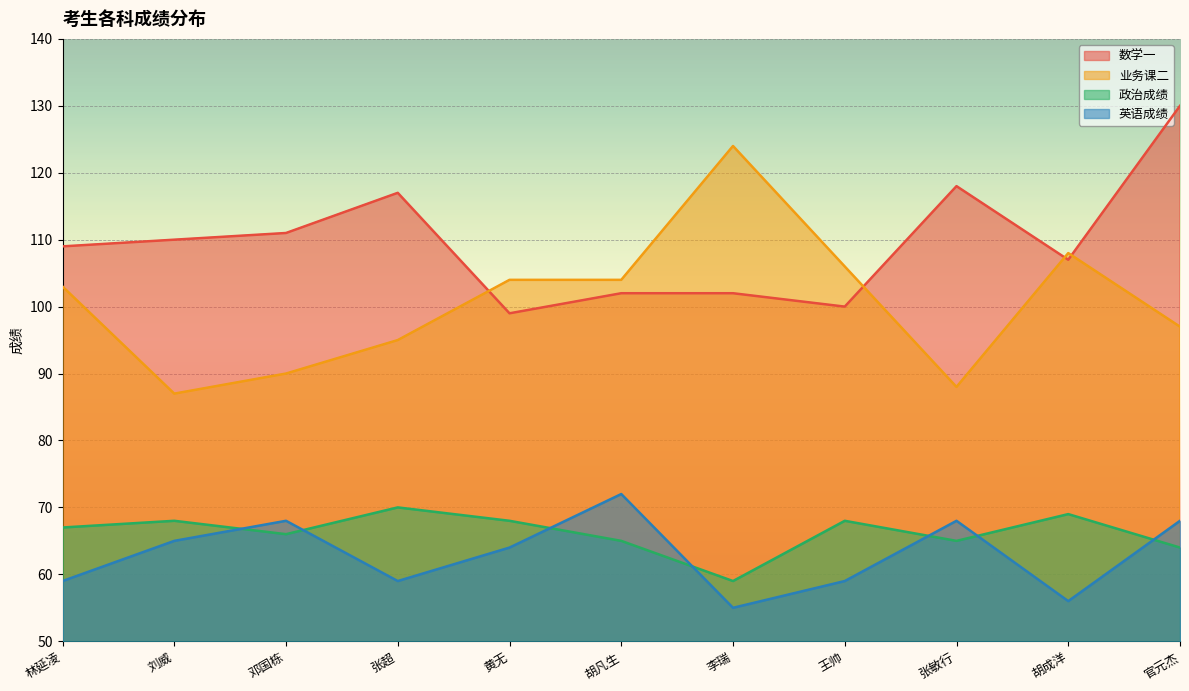

Reading right to left, list all the values displayed in this chart.

数学一: 官元杰=130	胡成洋=107	张敏行=118	王帅=100	李瑞=102	胡凡生=102	黄无=99	张超=117	邓国栋=111	刘威=110	林延凌=109
业务课二: 官元杰=97	胡成洋=108	张敏行=88	王帅=106	李瑞=124	胡凡生=104	黄无=104	张超=95	邓国栋=90	刘威=87	林延凌=103
政治成绩: 官元杰=64	胡成洋=69	张敏行=65	王帅=68	李瑞=59	胡凡生=65	黄无=68	张超=70	邓国栋=66	刘威=68	林延凌=67
英语成绩: 官元杰=68	胡成洋=56	张敏行=68	王帅=59	李瑞=55	胡凡生=72	黄无=64	张超=59	邓国栋=68	刘威=65	林延凌=59